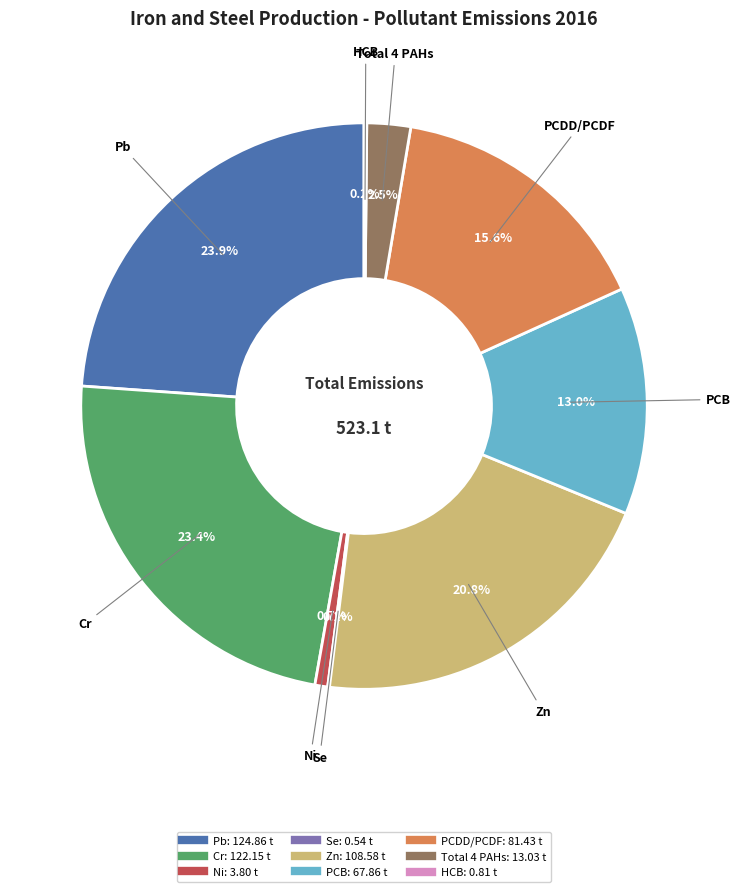

Does any single category account for the majority?

No